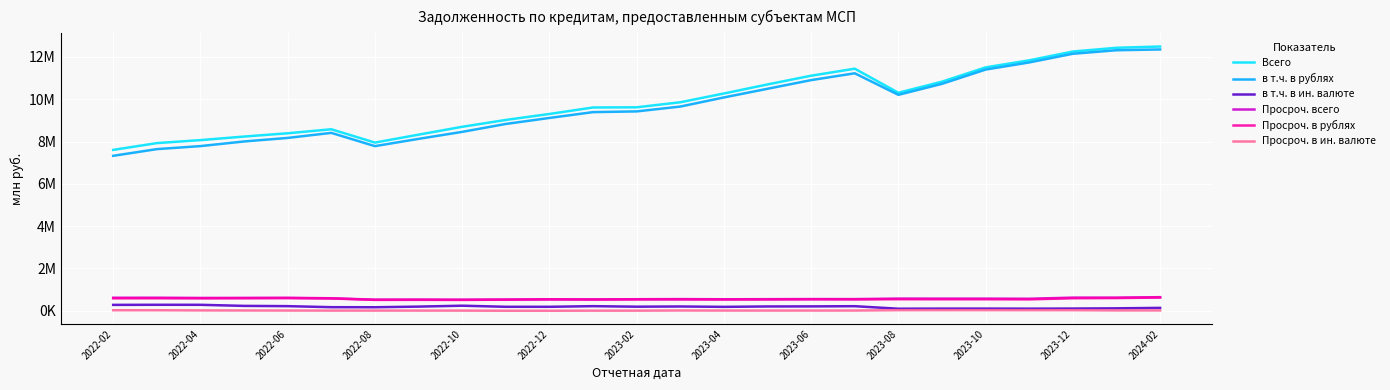

True or false: Просроч. всего has more than 2 interior local peaks.

True